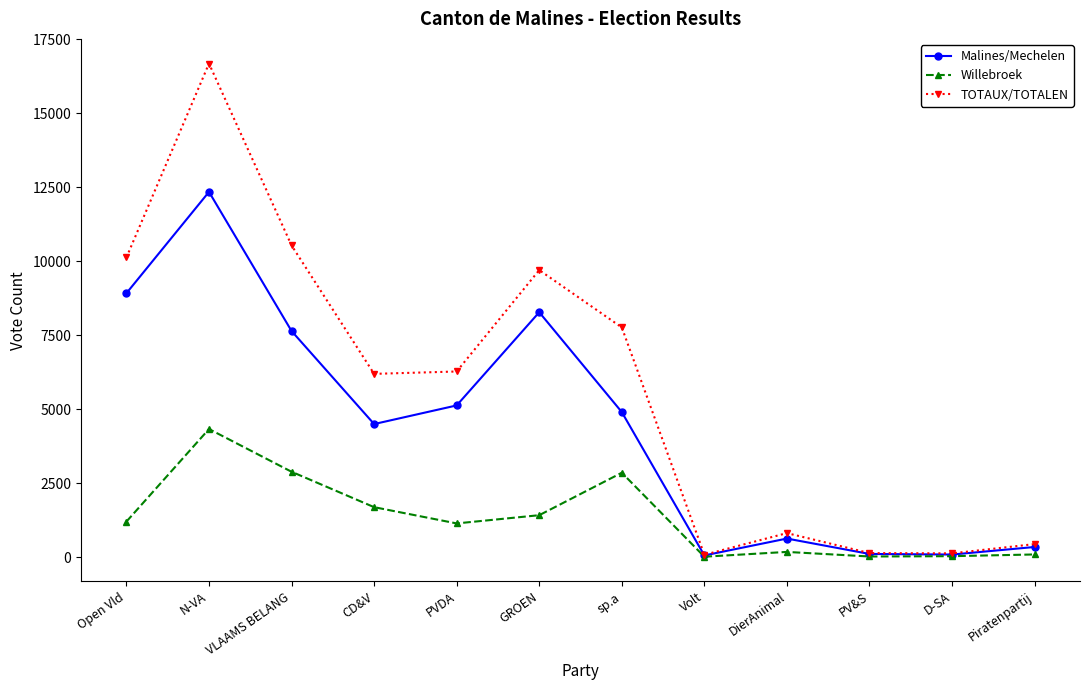

What is the total value across all series at DierAnimal?

1638